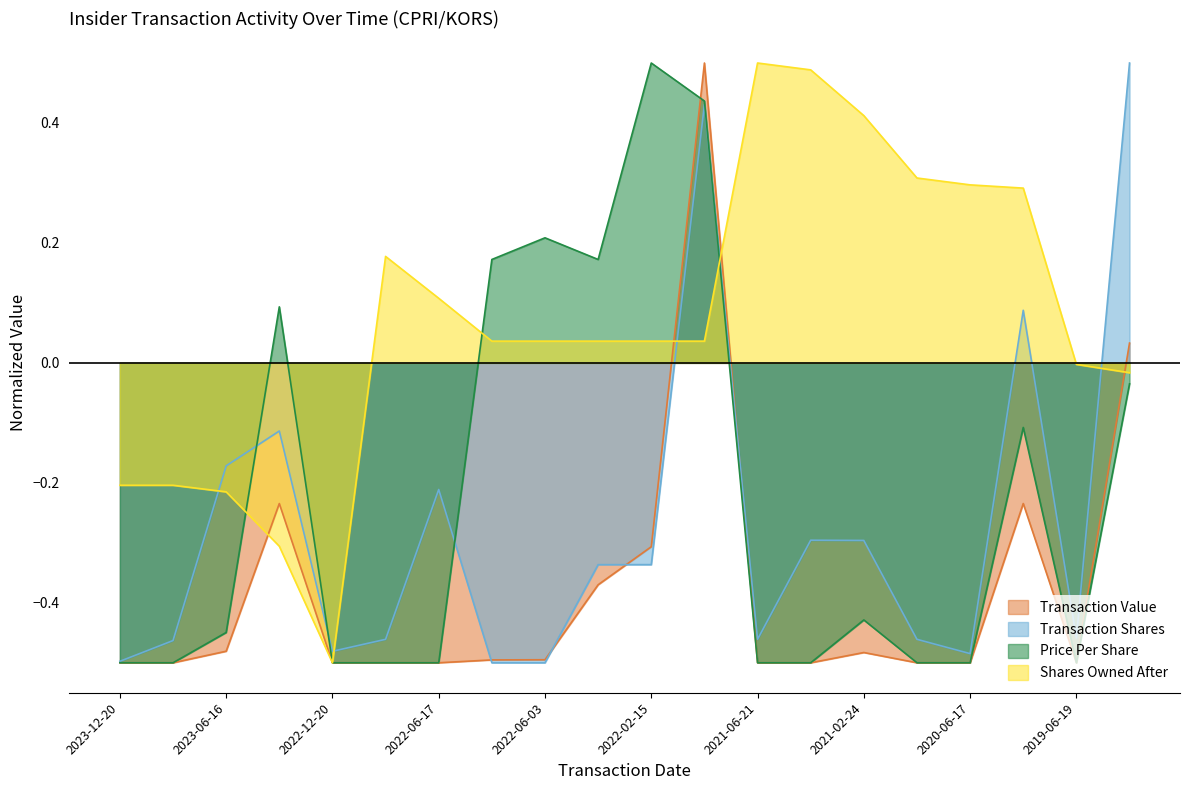

Which series has the largest total across all categories?

Shares Owned After